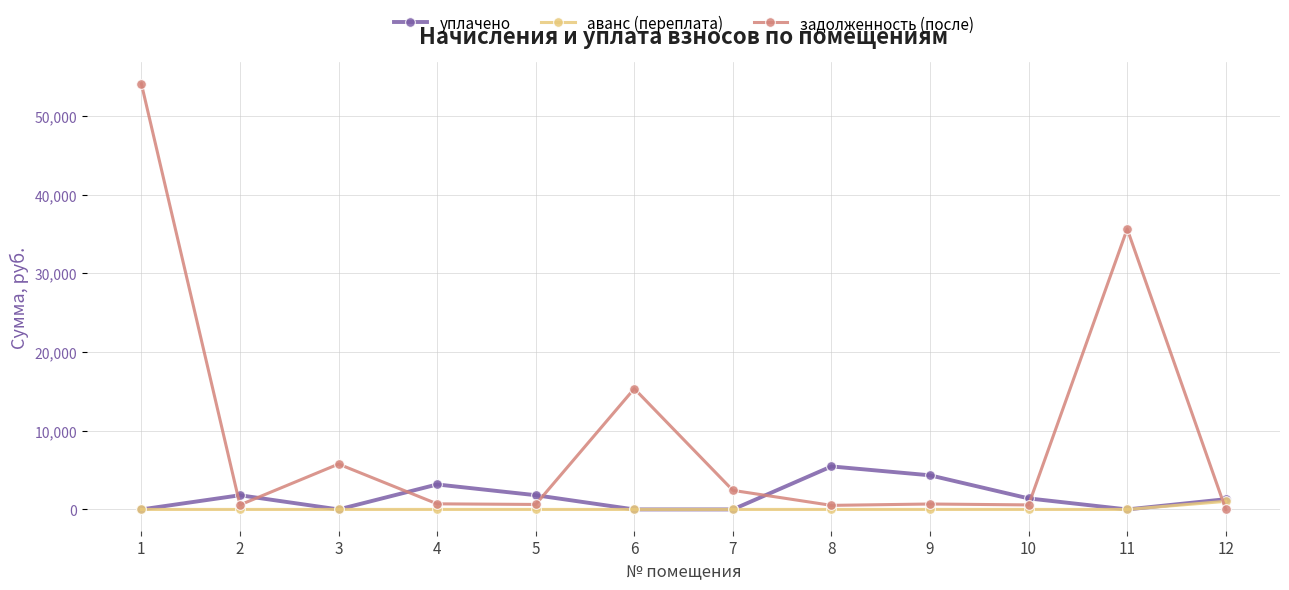

What is the maximum value for задолженность (после)?

54077.2